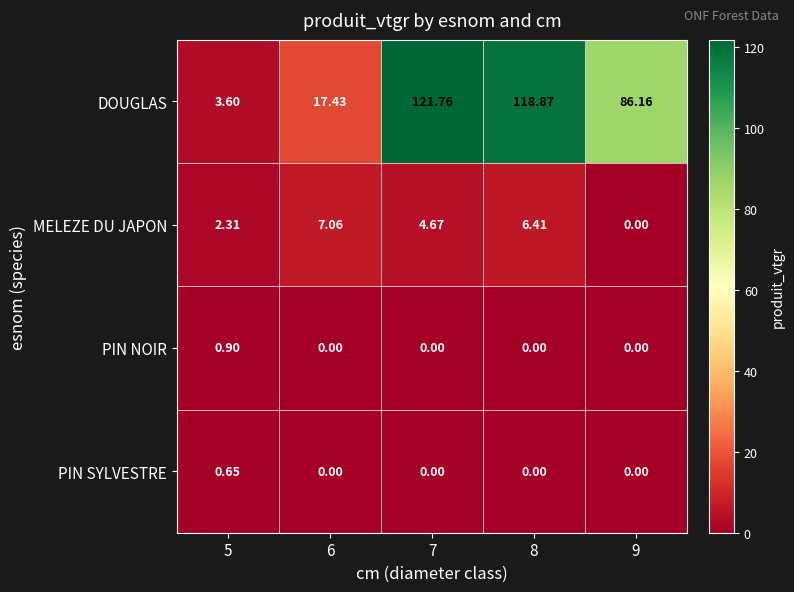

What is the total value across all series at 5?

7.5